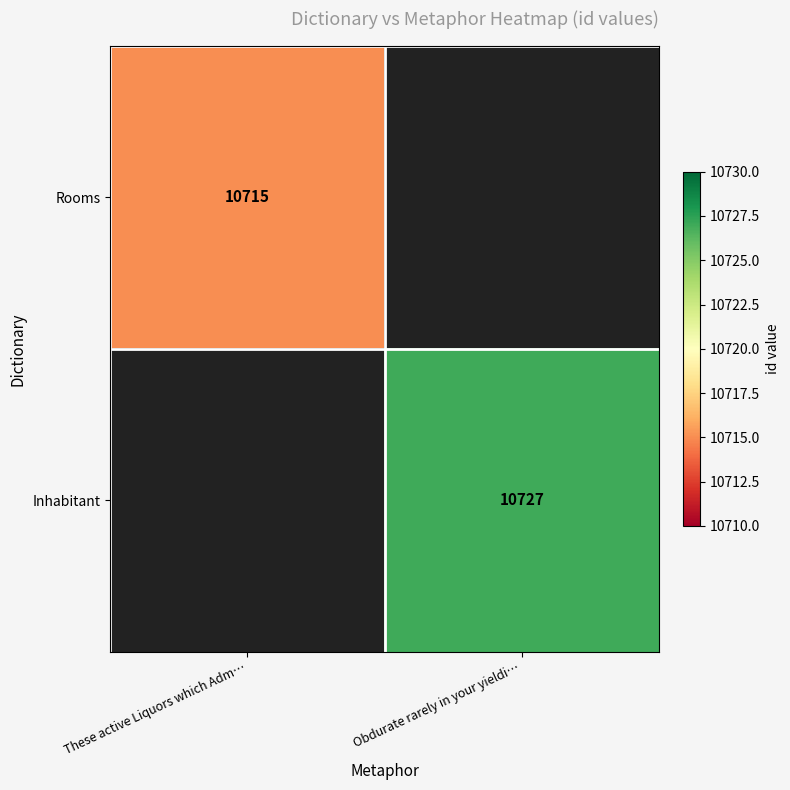

Which has a higher value, Obdurate rarely in your yieldi… or These active Liquors which Adm…?

These active Liquors which Adm…